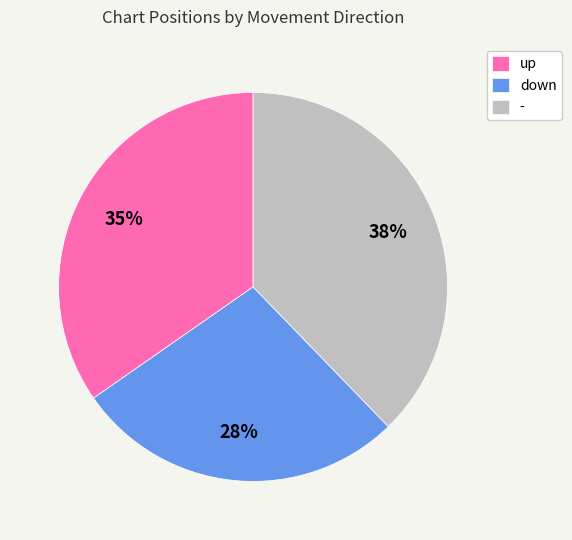

What percentage is the - slice, to the nearest percent?

38%